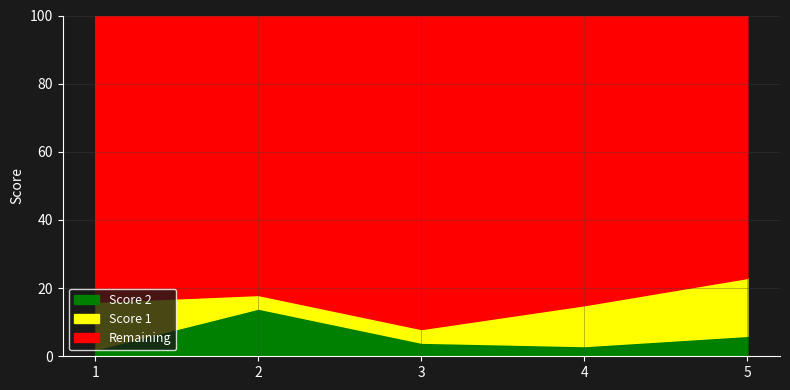

Does the chart display data point markers on the line(s)?

No